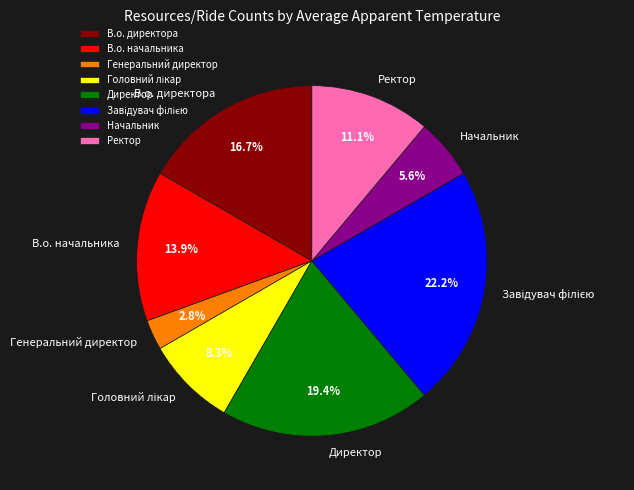

What portion of the pie excludes В.о. начальника?

86.1%